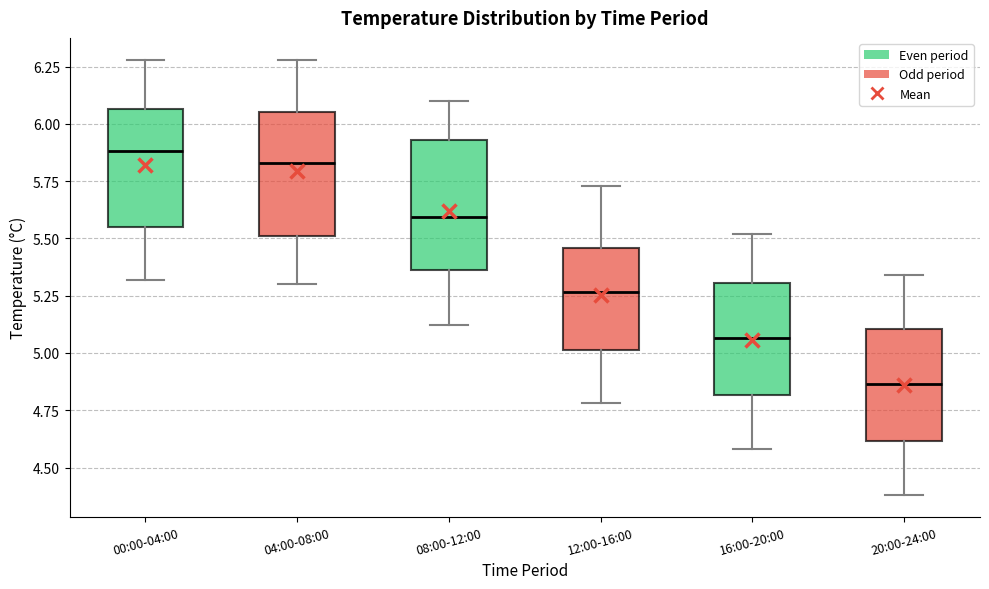

Reading left to right, transcribe this box plot: for each box, give where its median line is, the range the box spans, and where its two whiskers end, as read against the y-axis. The values are not printed on the chart, so give them approximately, as read against the axis.

00:00-04:00: median 5.90, box 5.55 to 6.05, whiskers 5.30 to 6.30
04:00-08:00: median 5.85, box 5.50 to 6.05, whiskers 5.30 to 6.30
08:00-12:00: median 5.60, box 5.35 to 5.95, whiskers 5.10 to 6.10
12:00-16:00: median 5.25, box 5.00 to 5.45, whiskers 4.80 to 5.75
16:00-20:00: median 5.05, box 4.80 to 5.30, whiskers 4.60 to 5.50
20:00-24:00: median 4.85, box 4.60 to 5.10, whiskers 4.40 to 5.35